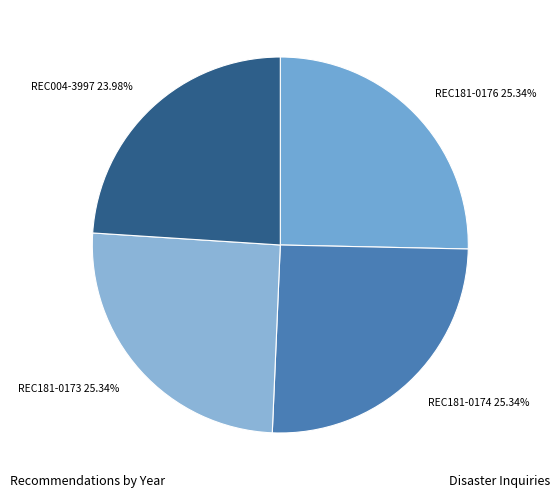

To the nearest percent, what is the difference between the REC004-3997 and REC181-0174 slice percentages?

1%